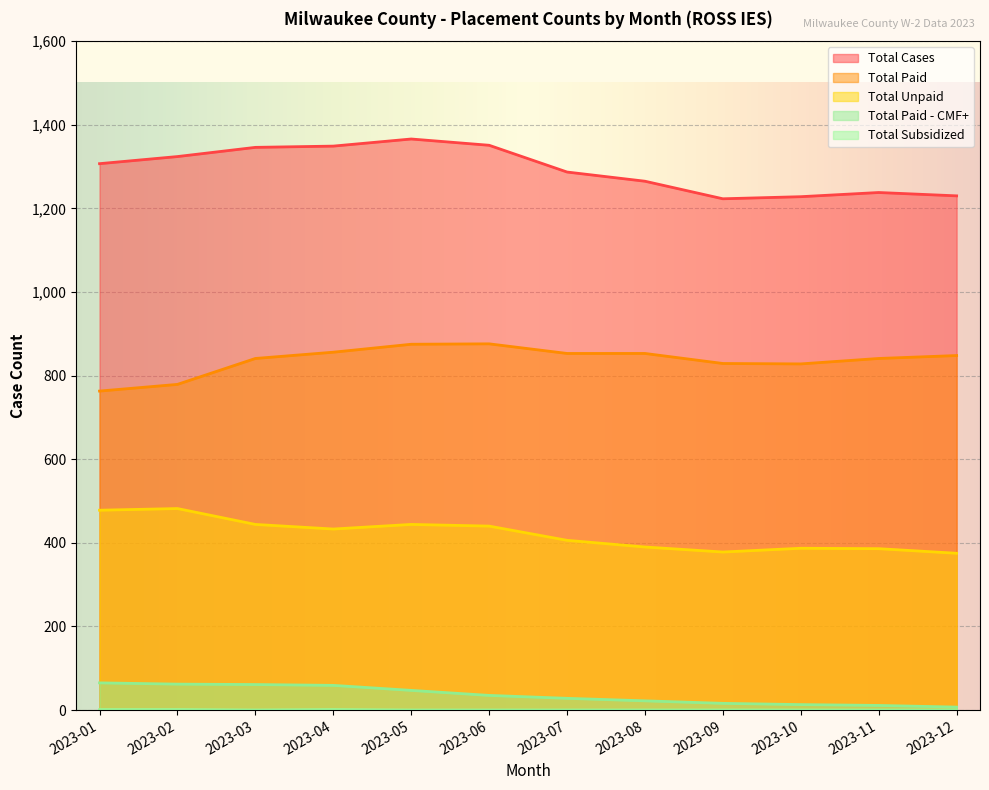

What is the sum of all Total Unpaid values?

5043